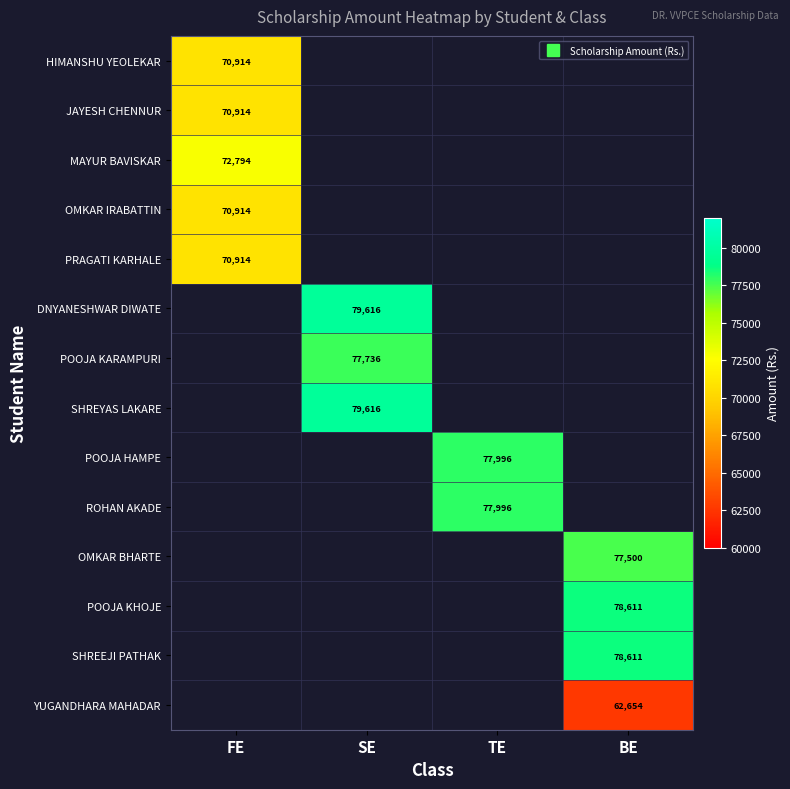

At which label does PRAGATI KARHALE reach its peak?

FE